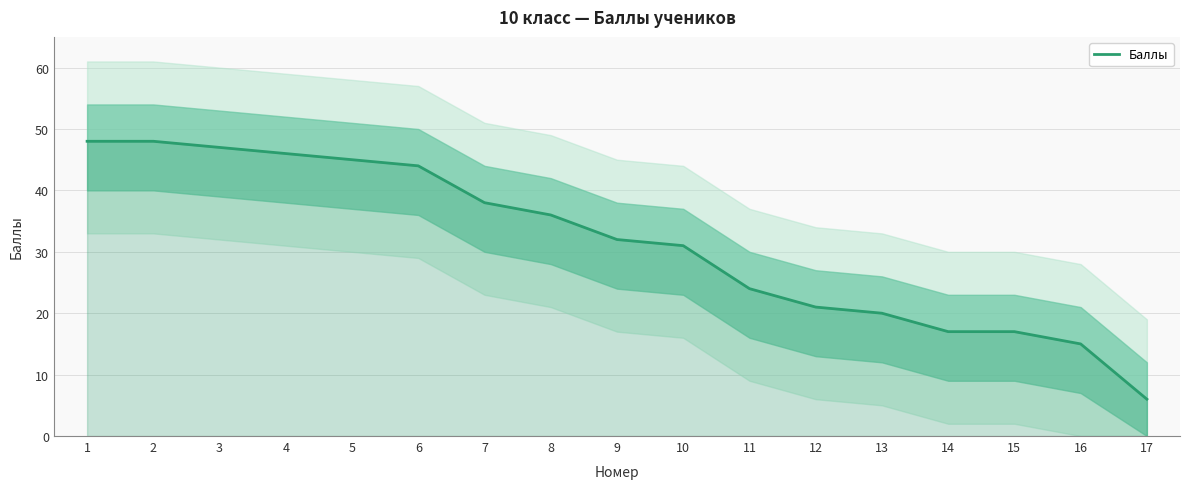

Reading right to left, what are all the values shown in this chart?

17=6	16=15	15=17	14=17	13=20	12=21	11=24	10=31	9=32	8=36	7=38	6=44	5=45	4=46	3=47	2=48	1=48